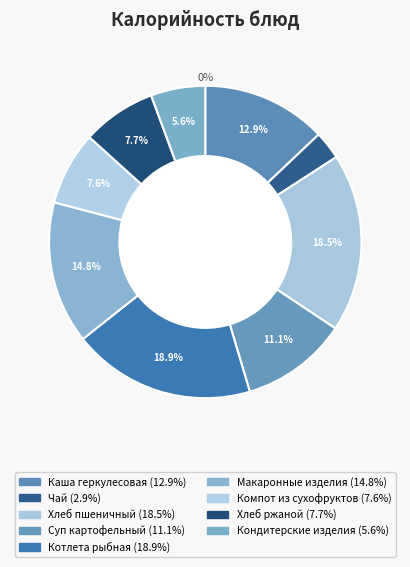

The Хлеб ржаной slice represents 8% of the pie. True or false?

True